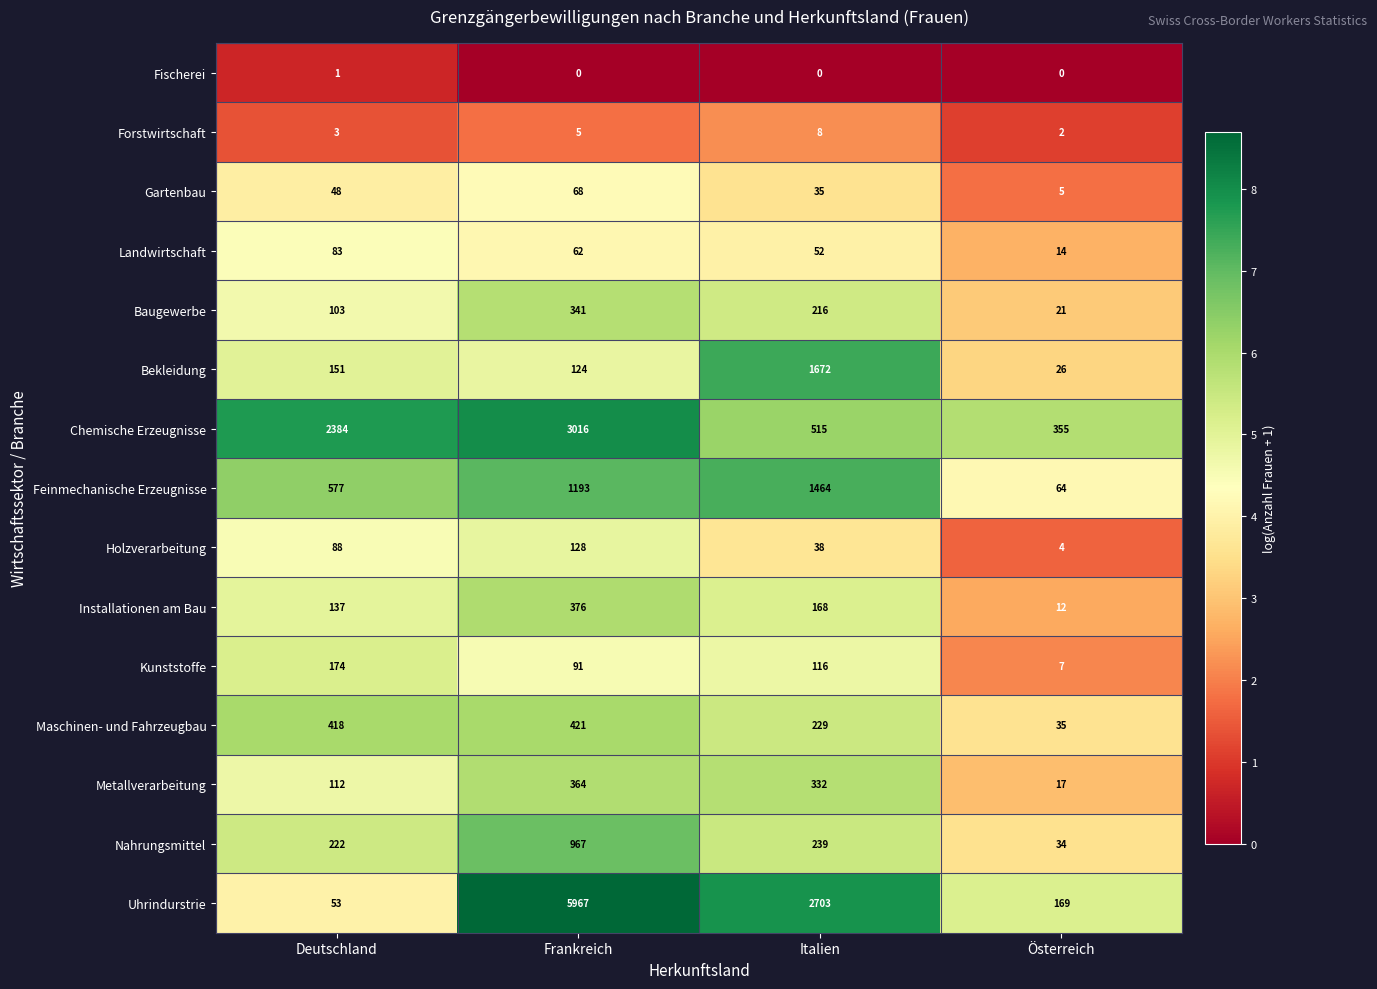

What is the sum of the Feinmechanische Erzeugnisse values at Österreich and Deutschland?

641